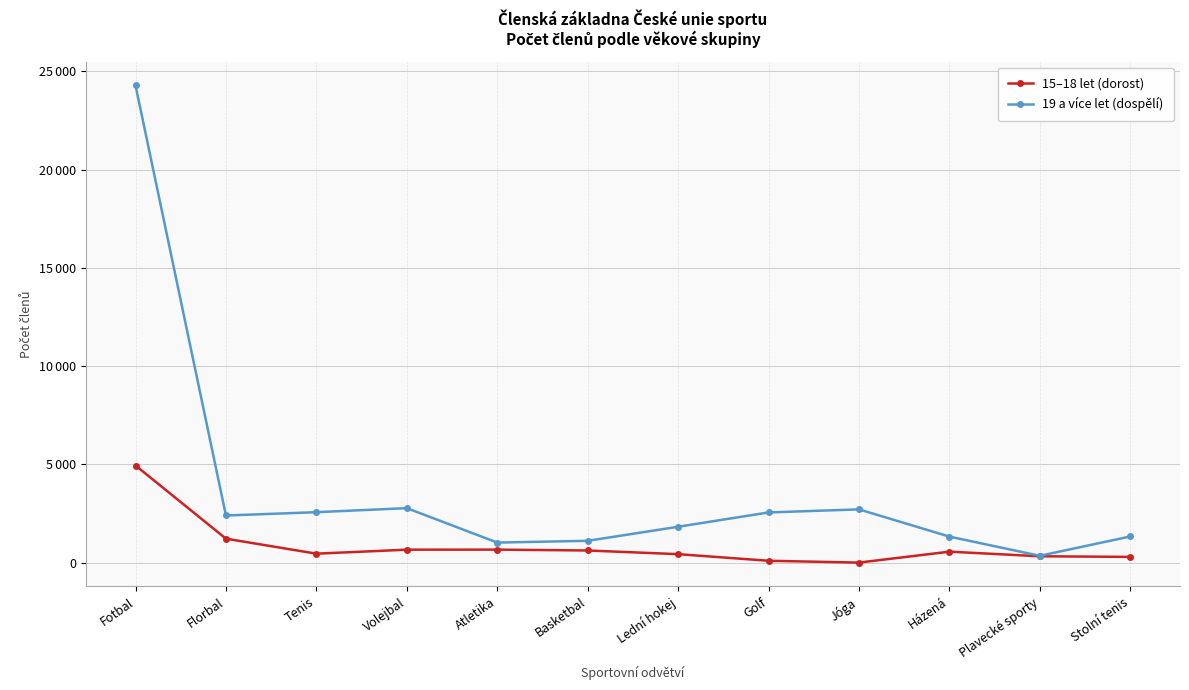

What are all the series names shown in the legend?

15–18 let (dorost), 19 a více let (dospělí)